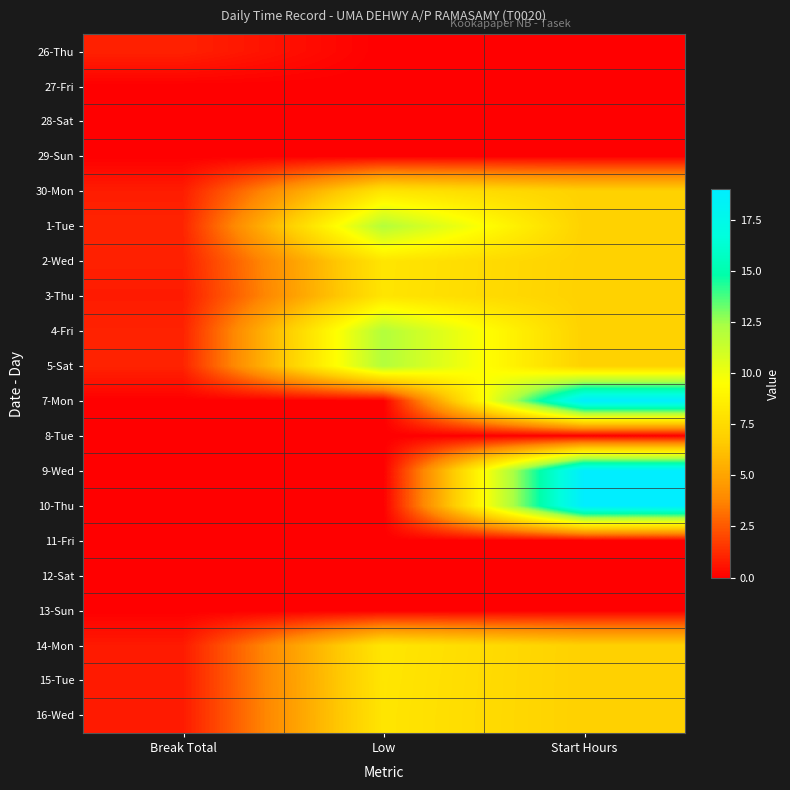

What is the total value across all series at Start Hours?

119.6